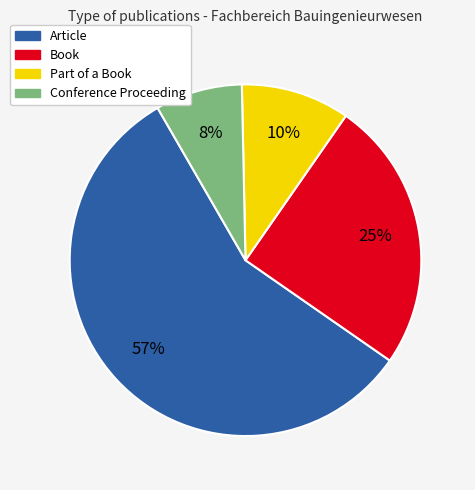

How many slices are in this pie chart?

4